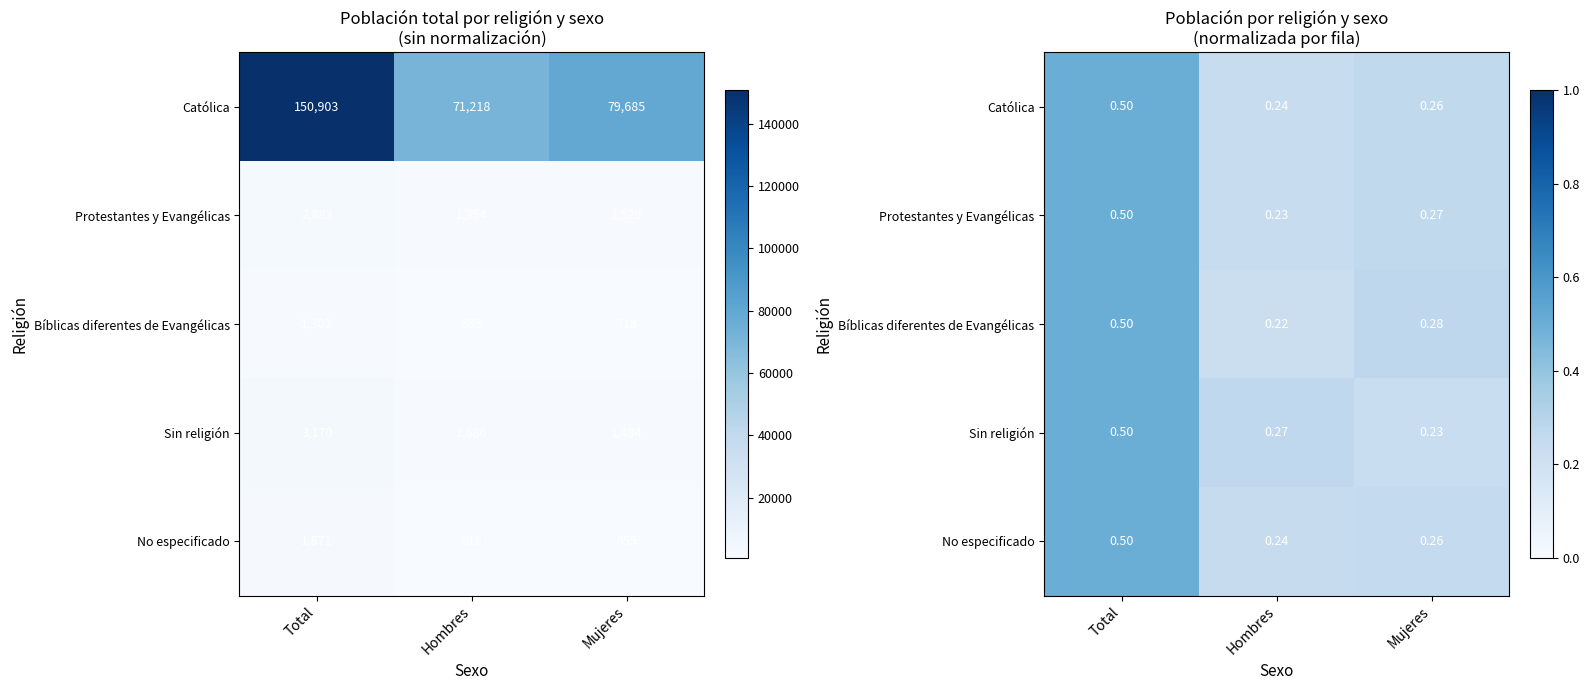

Is it true that Protestantes y Evangélicas equals 0.3 at Mujeres?

True